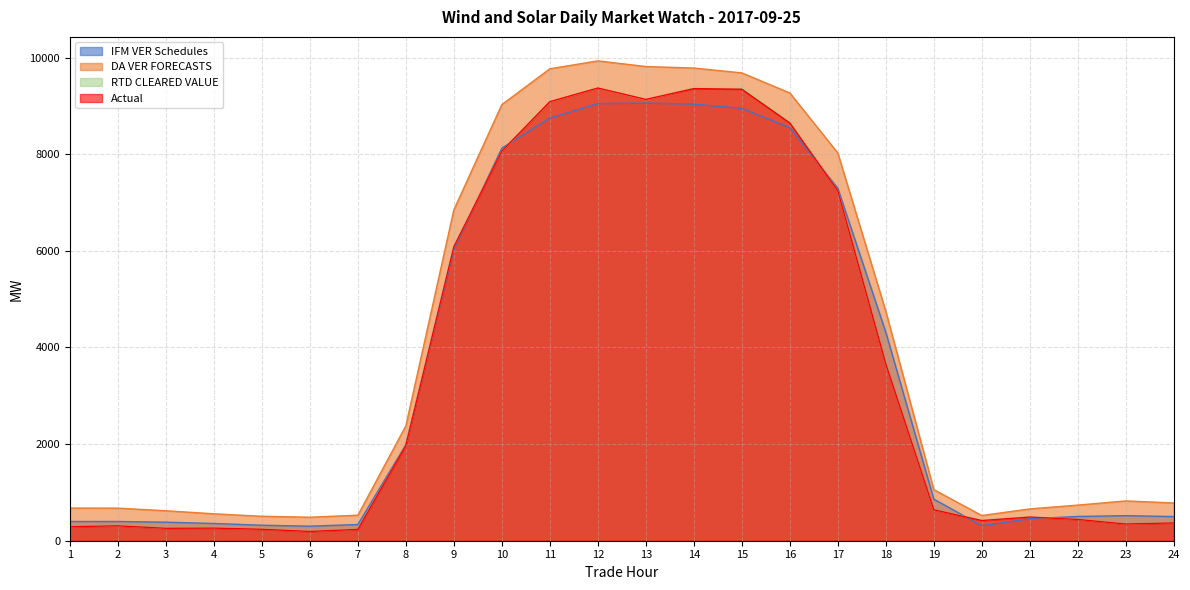

Which category has the highest value in the DA VER FORECASTS series?

12